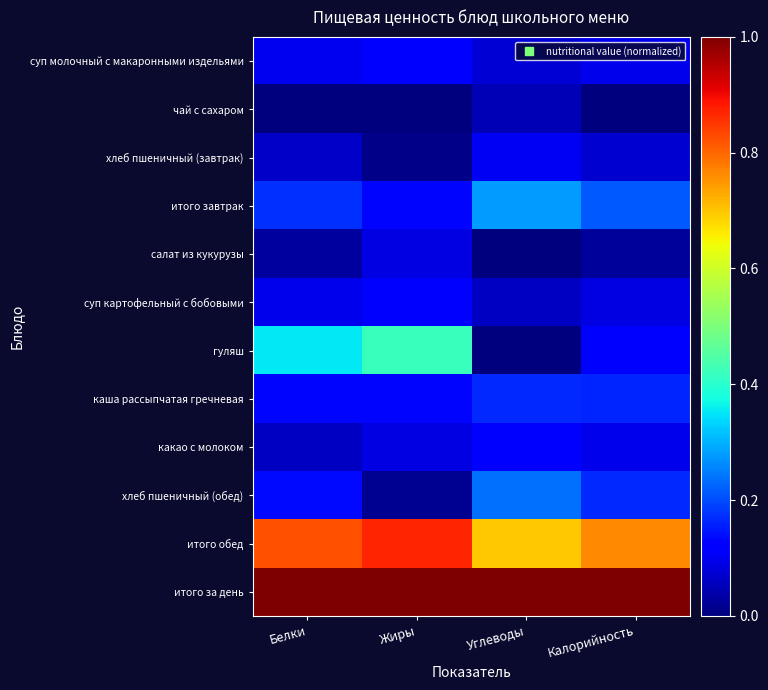

Reading right to left, list all the values displayed in this chart.

суп молочный с макаронными издельями: Калорийность=0.1	Углеводы=0.1	Жиры=0.1	Белки=0.1
чай с сахаром: Калорийность=0.0	Углеводы=0.0	Жиры=0.0	Белки=0.0
хлеб пшеничный (завтрак): Калорийность=0.1	Углеводы=0.1	Жиры=0.0	Белки=0.1
итого завтрак: Калорийность=0.2	Углеводы=0.3	Жиры=0.1	Белки=0.2
салат из кукурузы: Калорийность=0.0	Углеводы=0.0	Жиры=0.1	Белки=0.0
суп картофельный с бобовыми: Калорийность=0.1	Углеводы=0.1	Жиры=0.1	Белки=0.1
гуляш: Калорийность=0.1	Углеводы=0.0	Жиры=0.4	Белки=0.4
каша рассыпчатая гречневая: Калорийность=0.2	Углеводы=0.2	Жиры=0.1	Белки=0.1
какао с молоком: Калорийность=0.1	Углеводы=0.1	Жиры=0.1	Белки=0.1
хлеб пшеничный (обед): Калорийность=0.2	Углеводы=0.2	Жиры=0.0	Белки=0.1
итого обед: Калорийность=0.8	Углеводы=0.7	Жиры=0.9	Белки=0.8
итого за день: Калорийность=1.0	Углеводы=1.0	Жиры=1.0	Белки=1.0